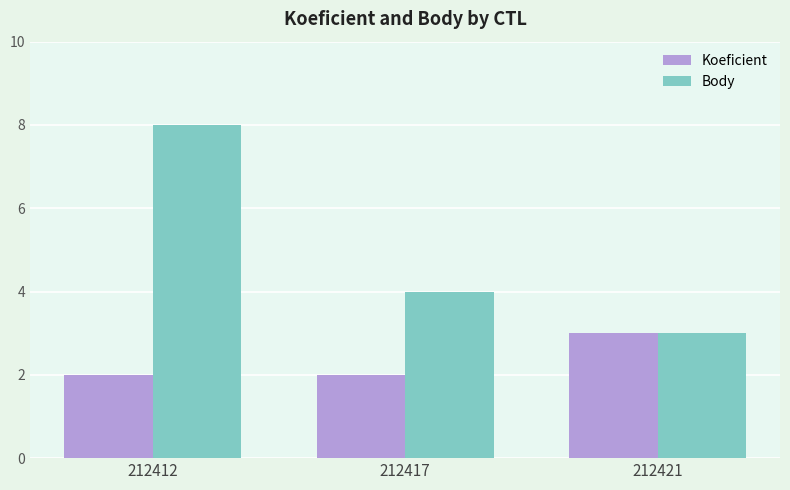

Where is Body nearest to the value 5?

212417